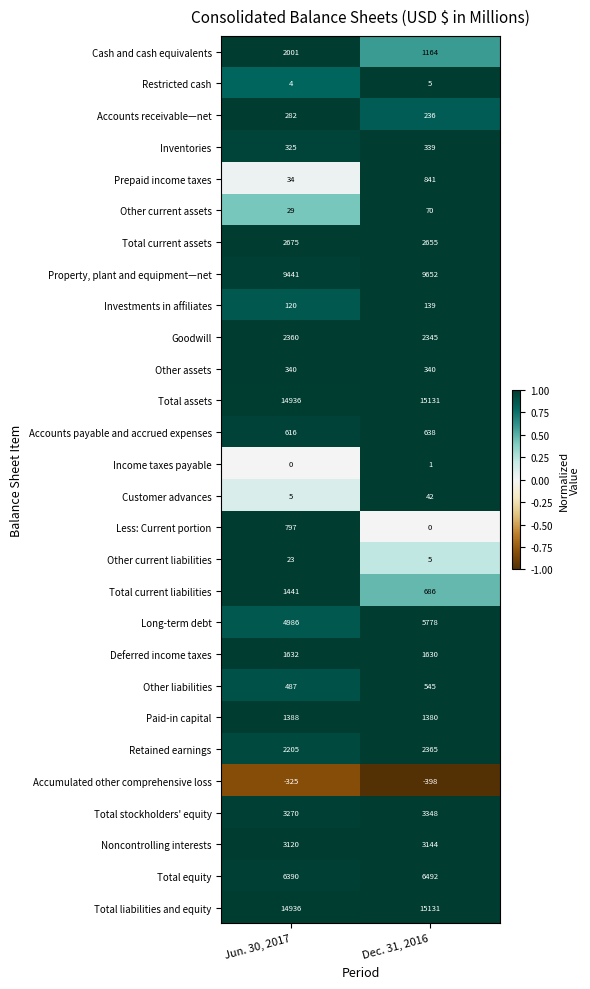

True or false: Accumulated other comprehensive loss has a value of -91 at Jun. 30, 2017.

False